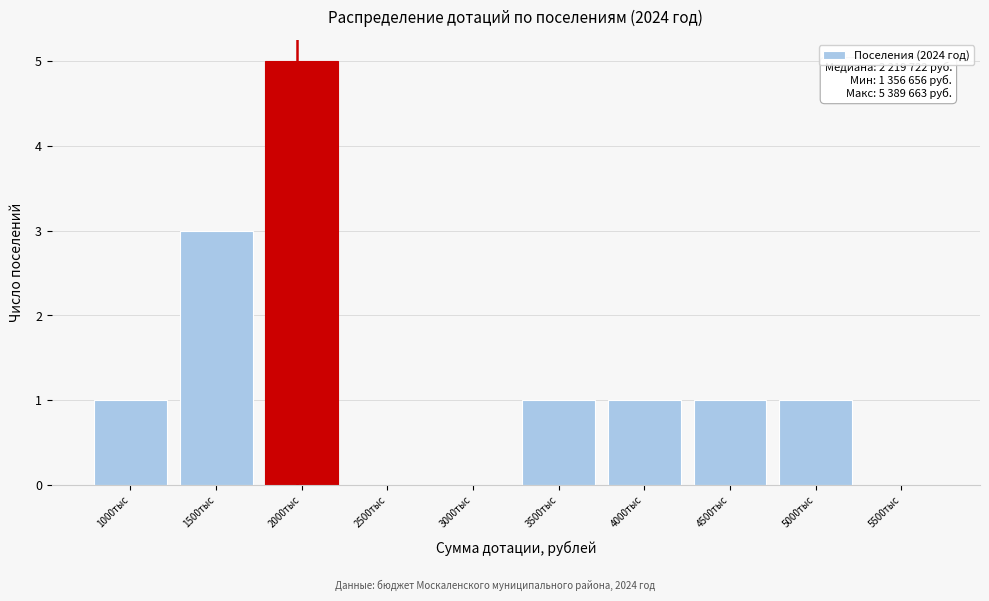

Reading left to right, transcribe all the data shown in this chart.

1000тыс=1	1500тыс=3	2000тыс=5	2500тыс=0	3000тыс=0	3500тыс=1	4000тыс=1	4500тыс=1	5000тыс=1	5500тыс=0